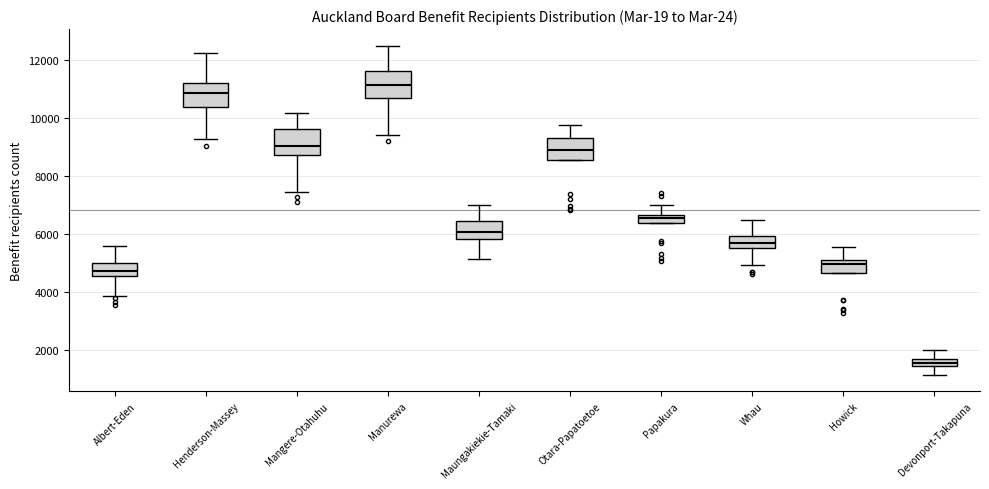

Which box has the highest median line?

Manurewa